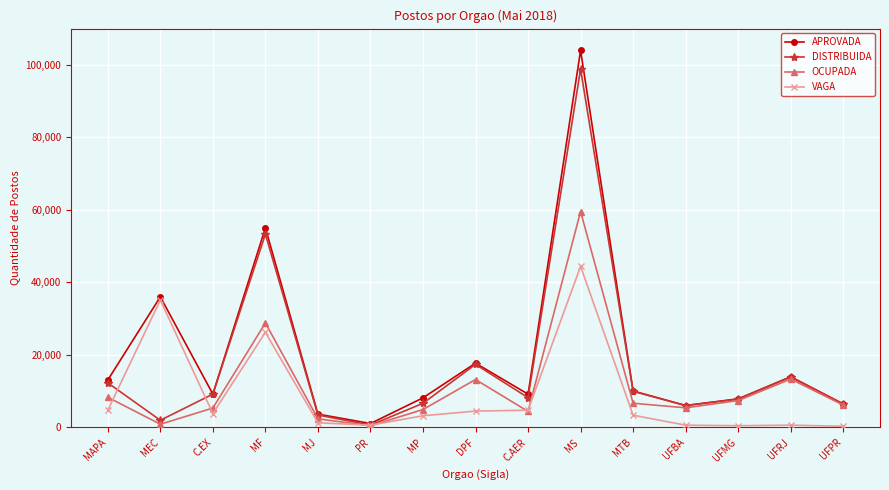

Which label corresponds to the largest value in the chart?

MS